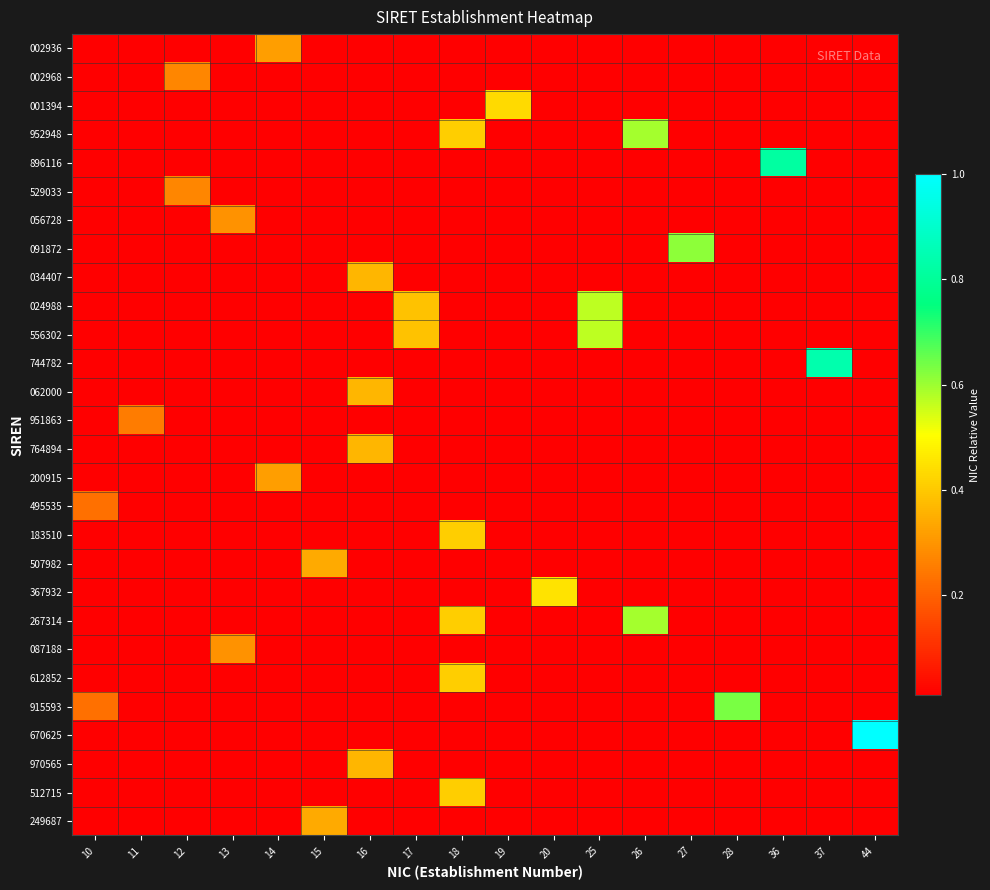

Between 25 and 28, which is larger?

25